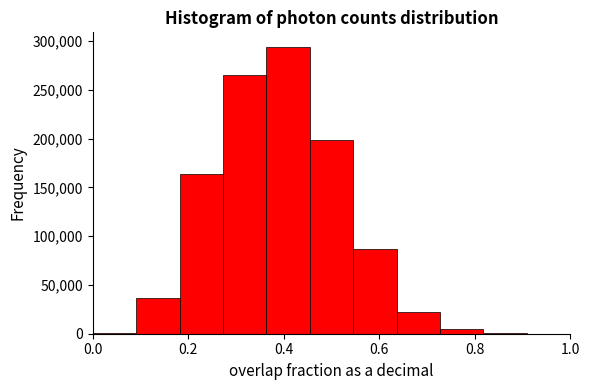

How tall is the bar that spans 0.72 to 0.82 on the x-axis? Neither the bar edges nor the heights are printed on the chart, so give them approximately, as read against the axes.

5000